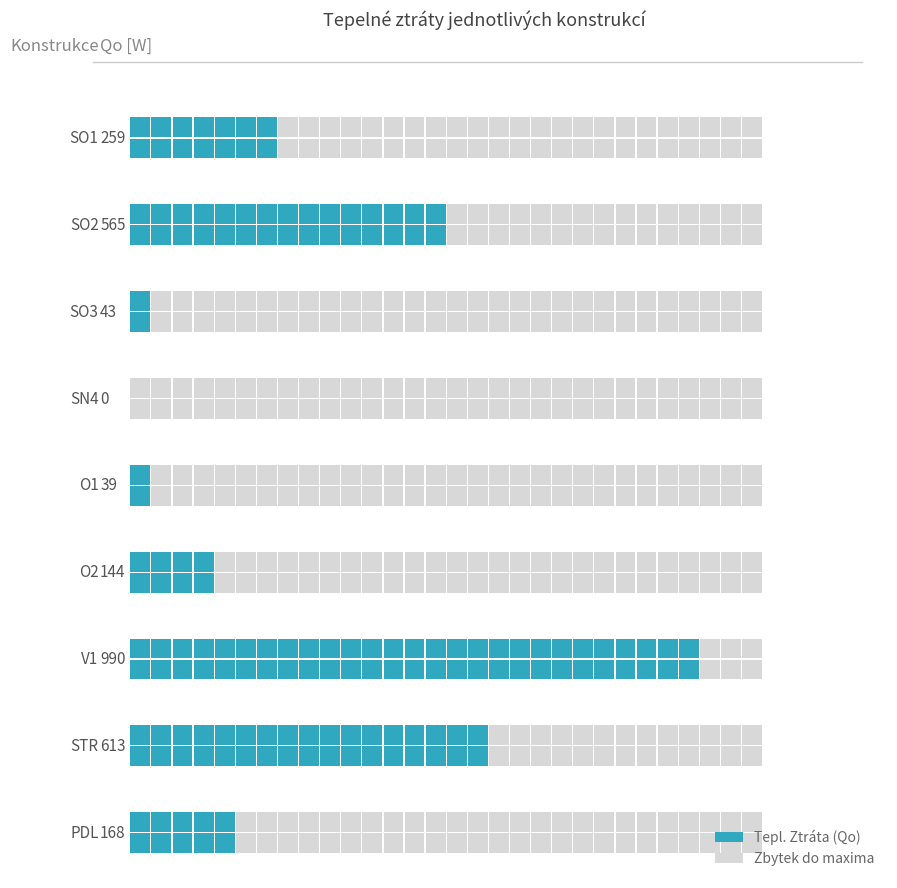

List the labels in order of value, smallest first.

SN4, O1, SO3, O2, PDL, SO1, SO2, STR, V1